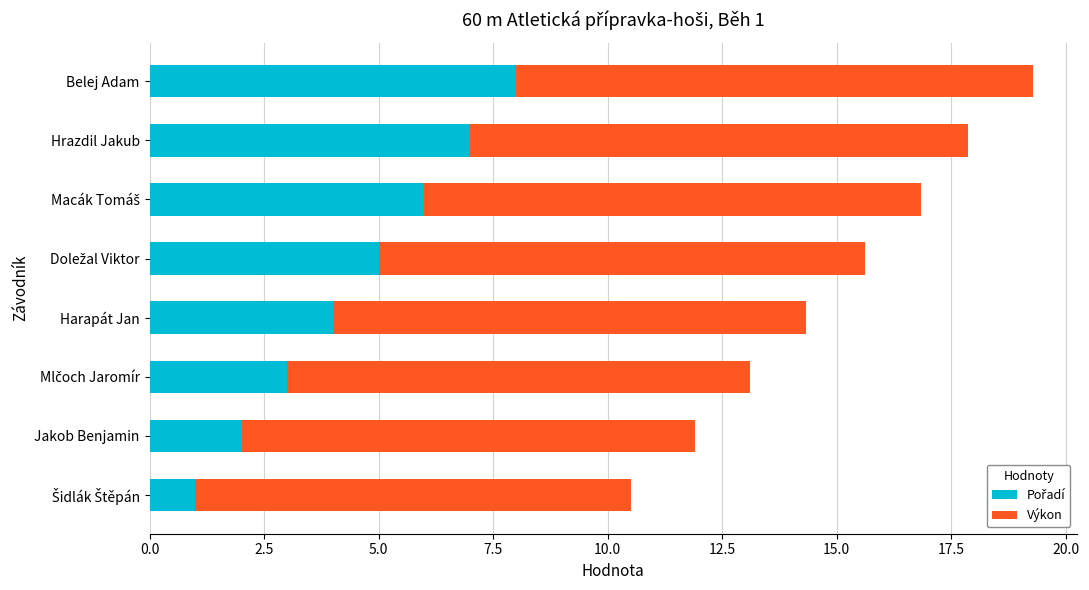

At which category is the sum across all series the highest?

Belej Adam